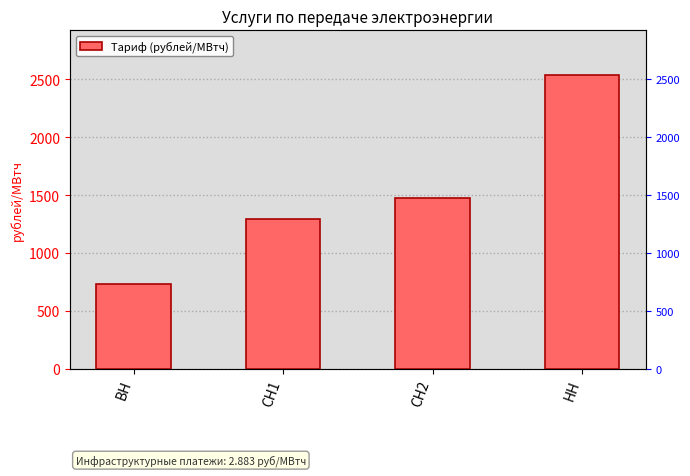

The value at СН2 is 1478.3. True or false?

True